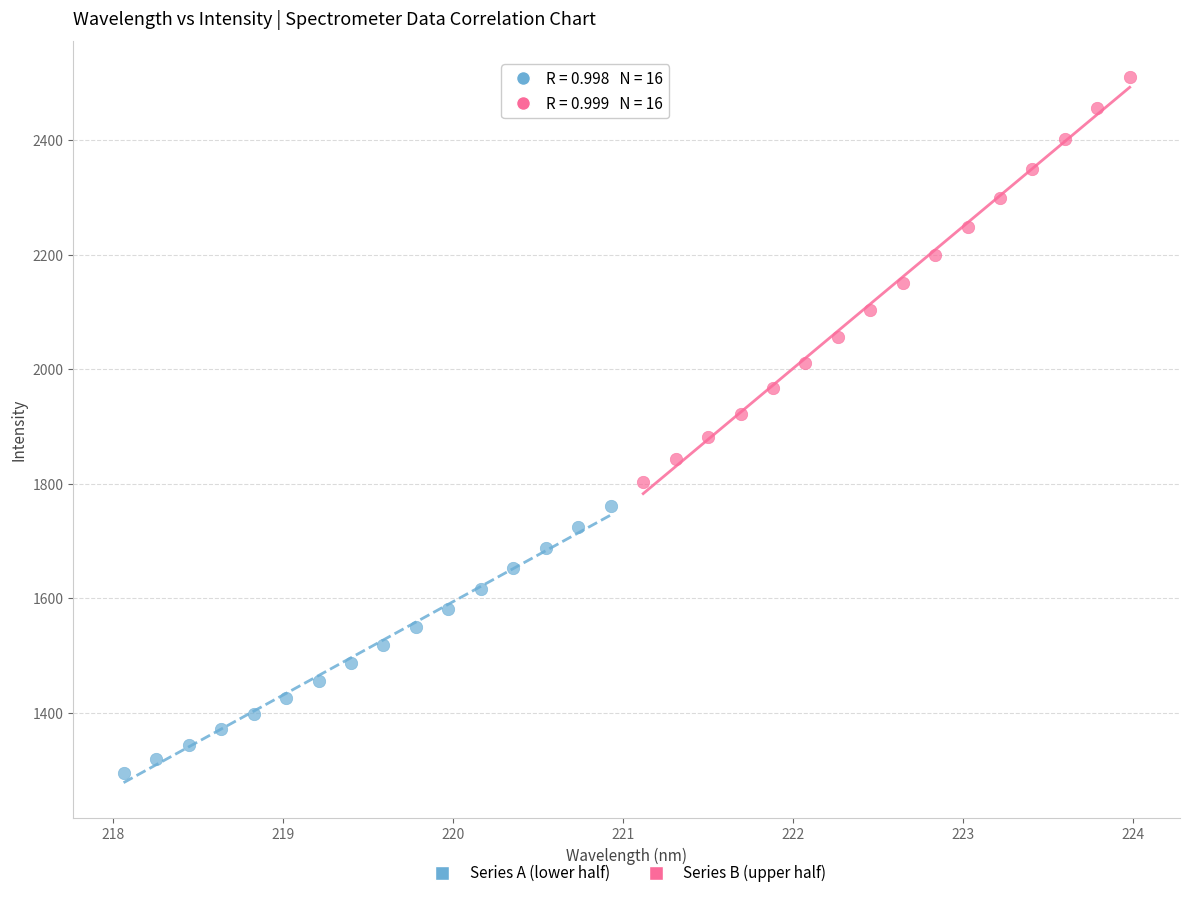

Which series reaches the minimum Y coordinate?

Series A (lower half)